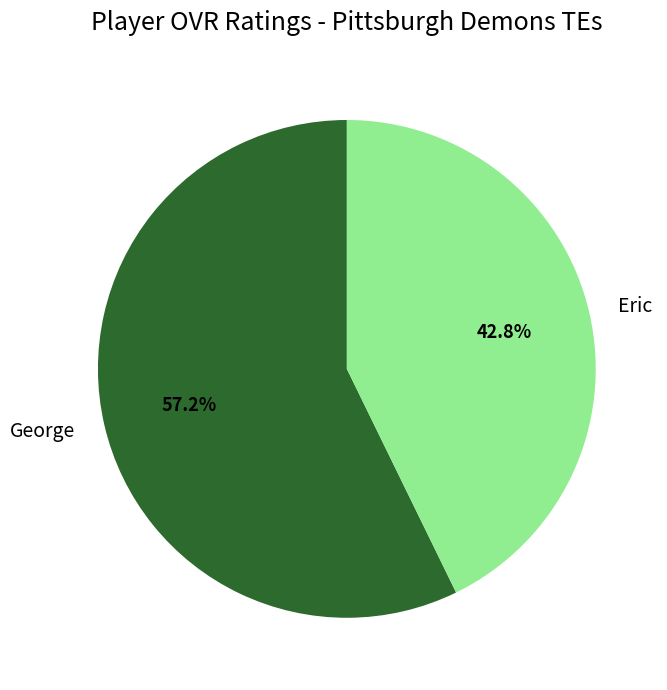

What is the ratio of the value at George to the value at Eric?

1.3